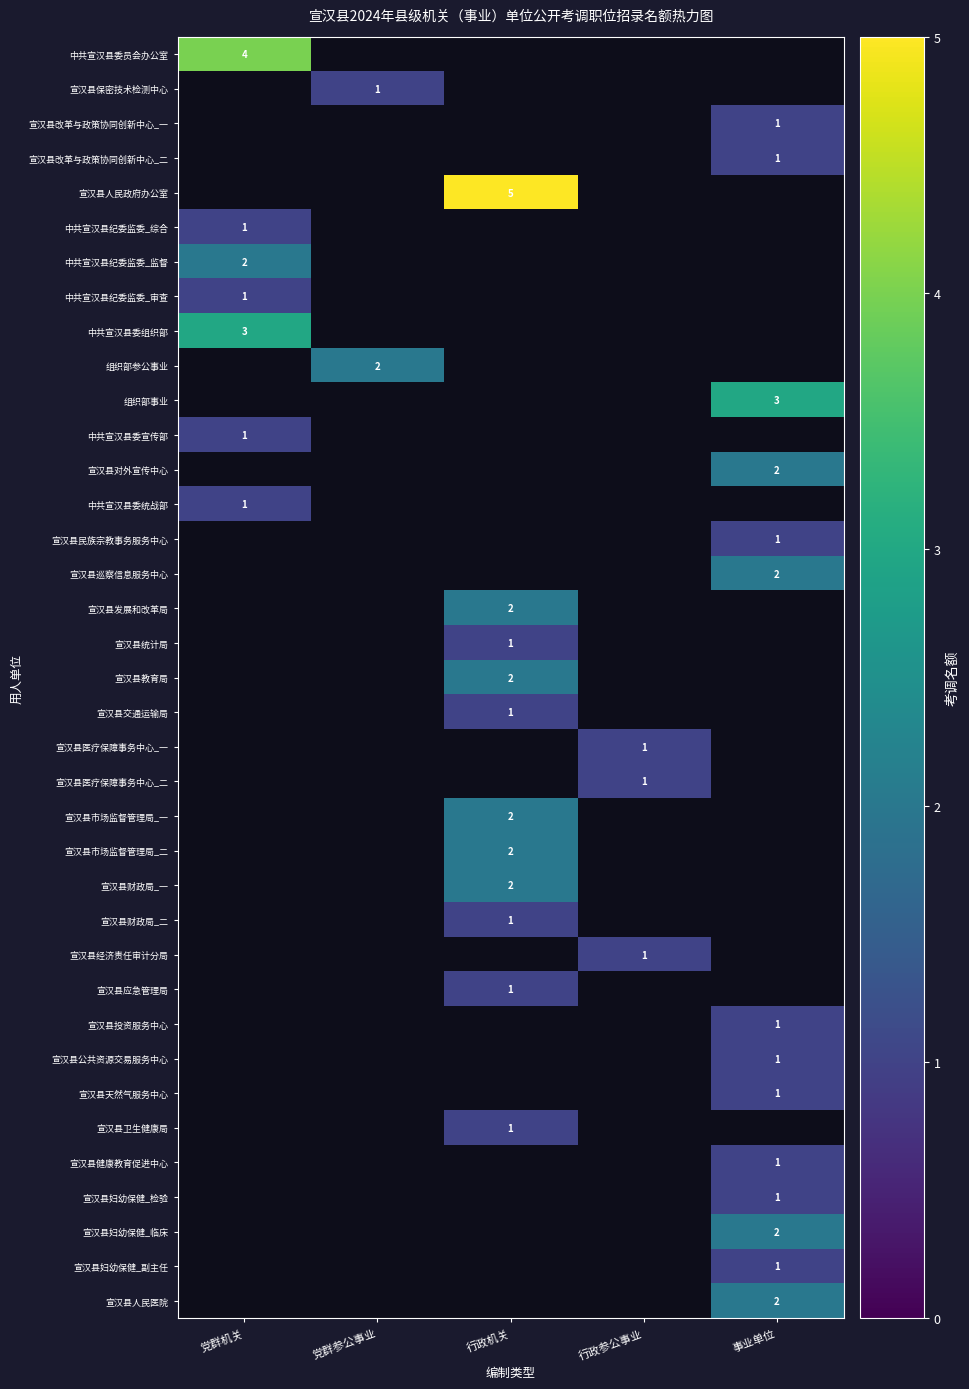

The 宣汉县妇幼保健_临床 series shows 4 at 事业单位. True or false?

False